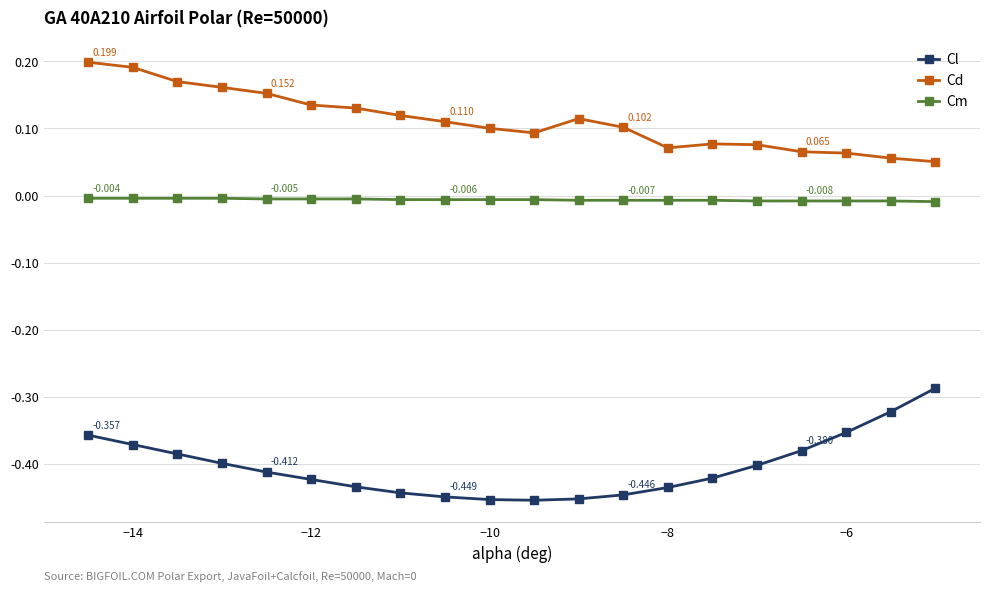

True or false: Cd and Cl intersect in this chart.

False